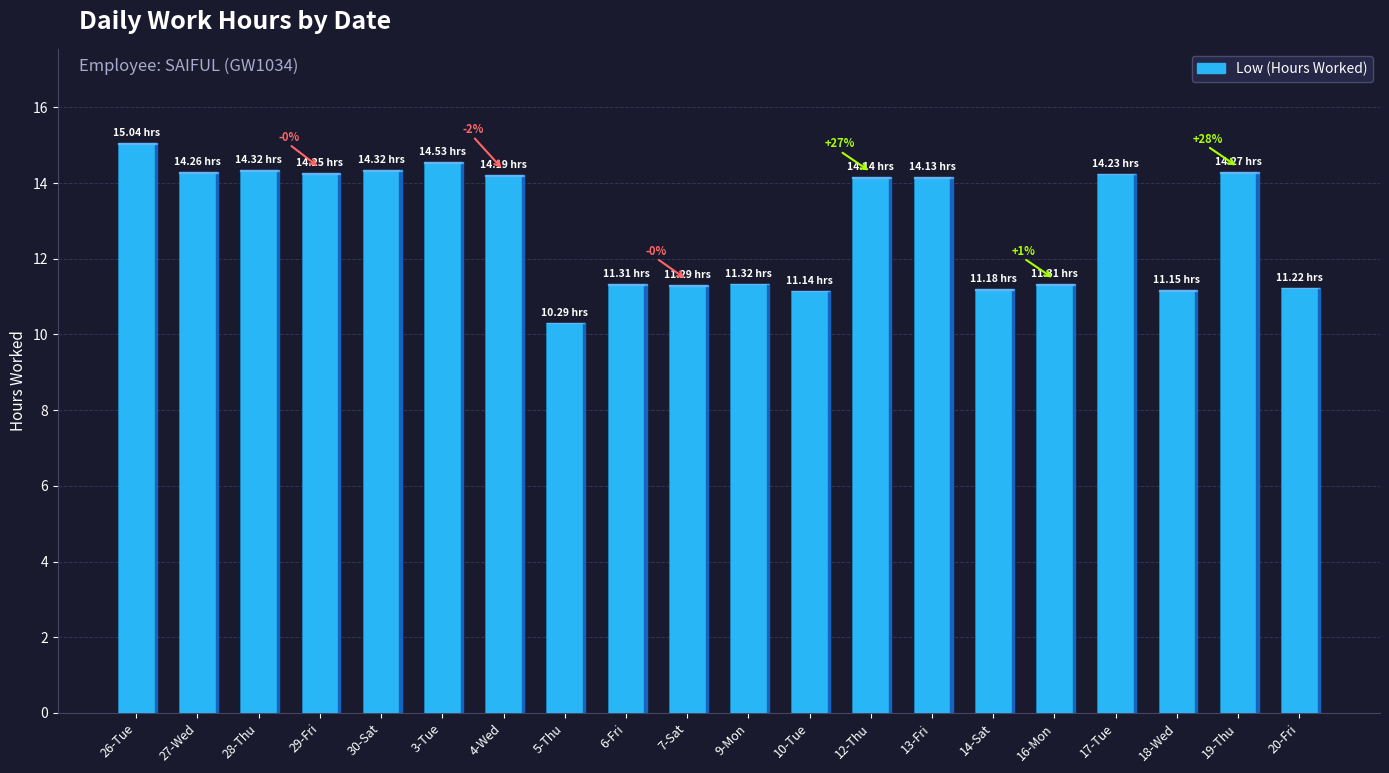

What is the average value?

12.9